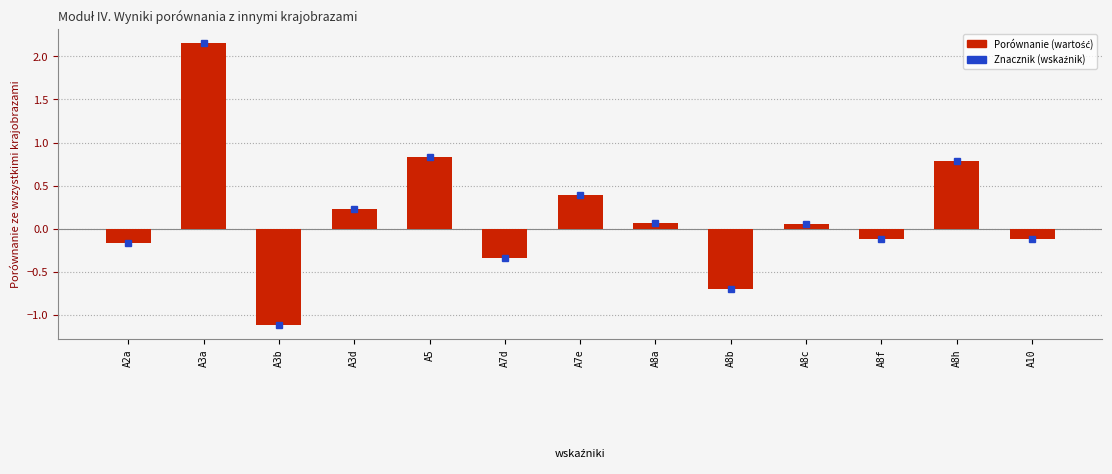

Count the number of values greater than 0.

7